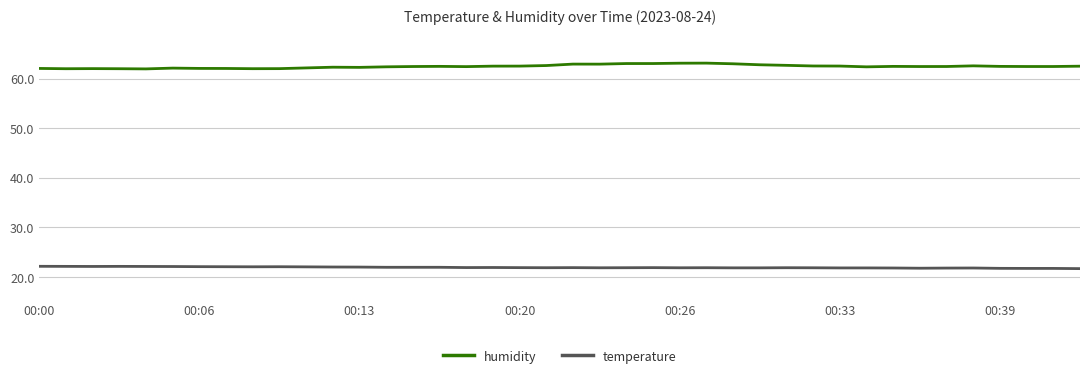

Which series has the largest total across all categories?

humidity